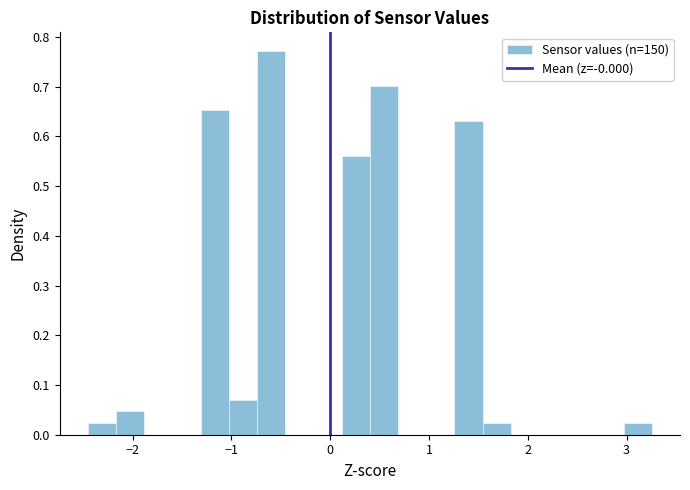

Read against the x-axis, roughly where is the centre of the tallest bar?

-0.6